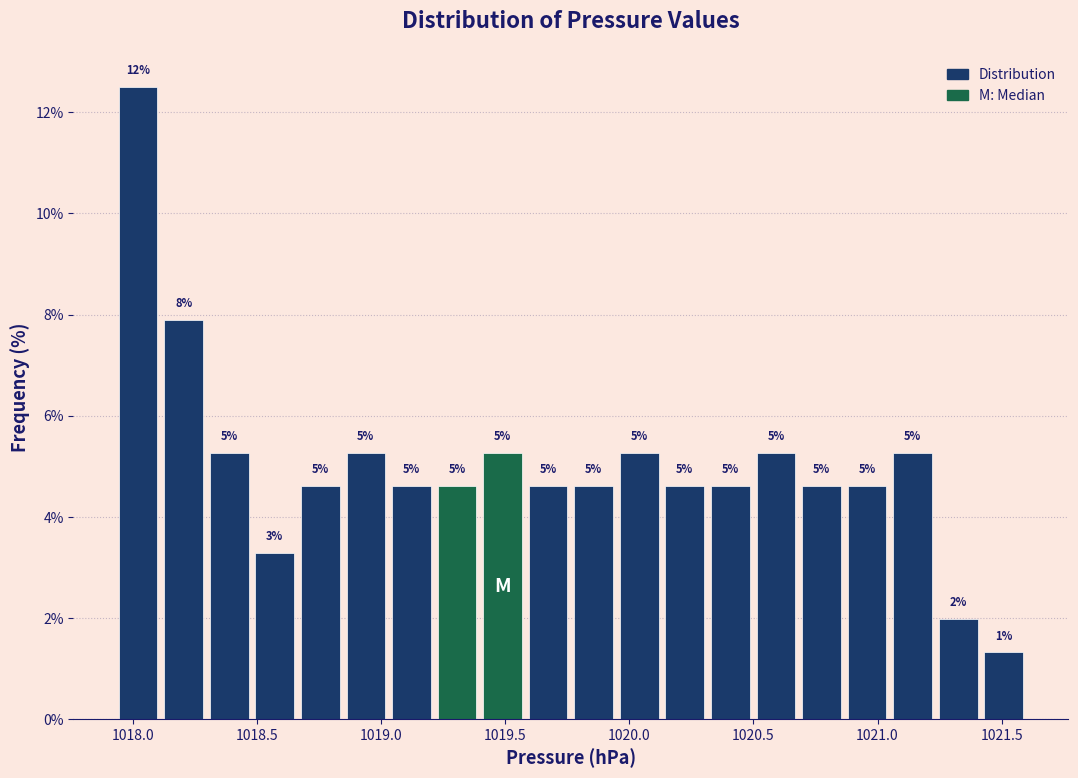

Read against the x-axis, roughly where is the centre of the tallest bar?

1018.00